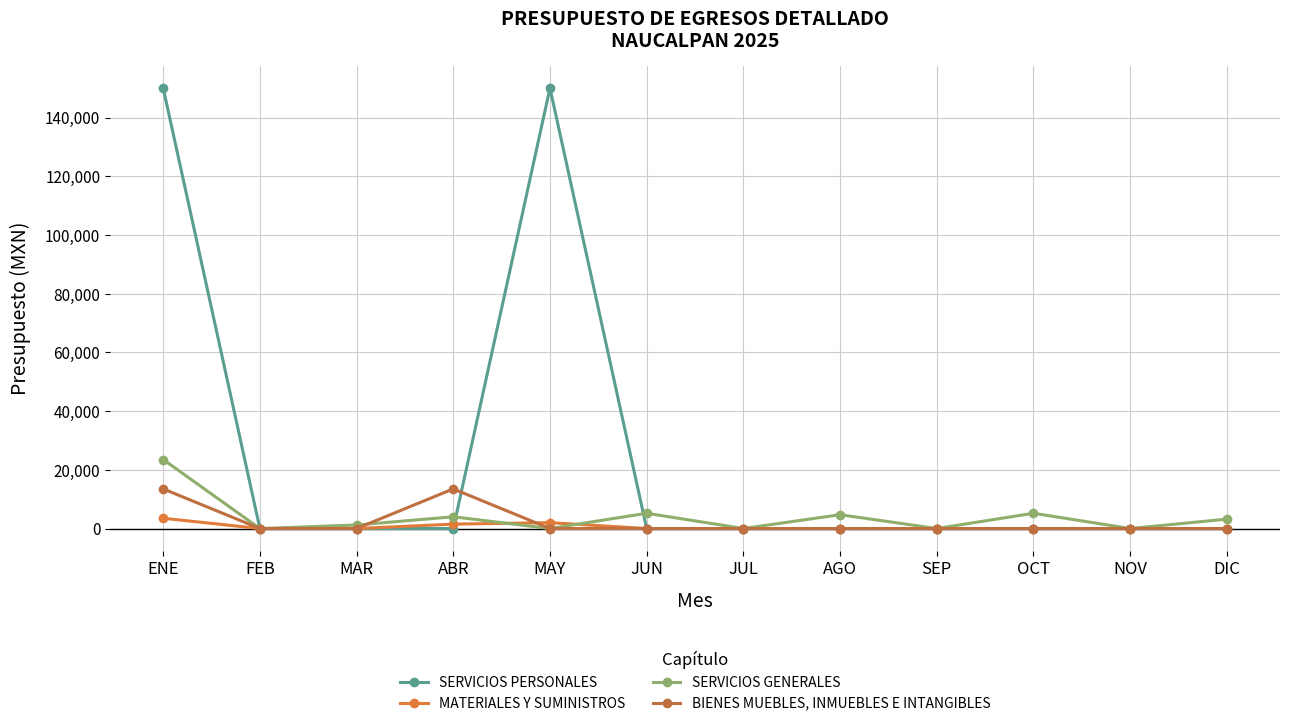

True or false: BIENES MUEBLES, INMUEBLES E INTANGIBLES and MATERIALES Y SUMINISTROS cross at least once.

True